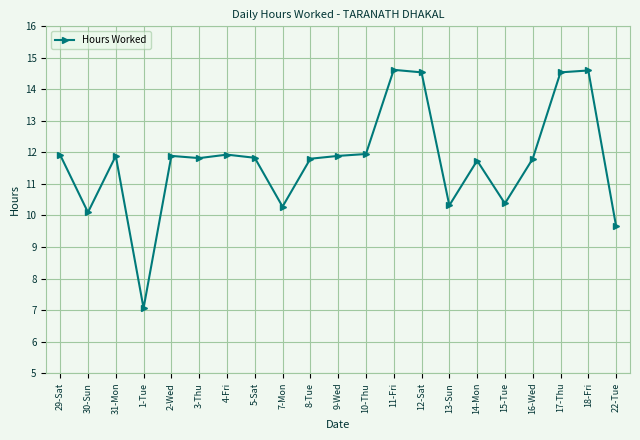

What is the approximate value at 12-Sat?

14.5